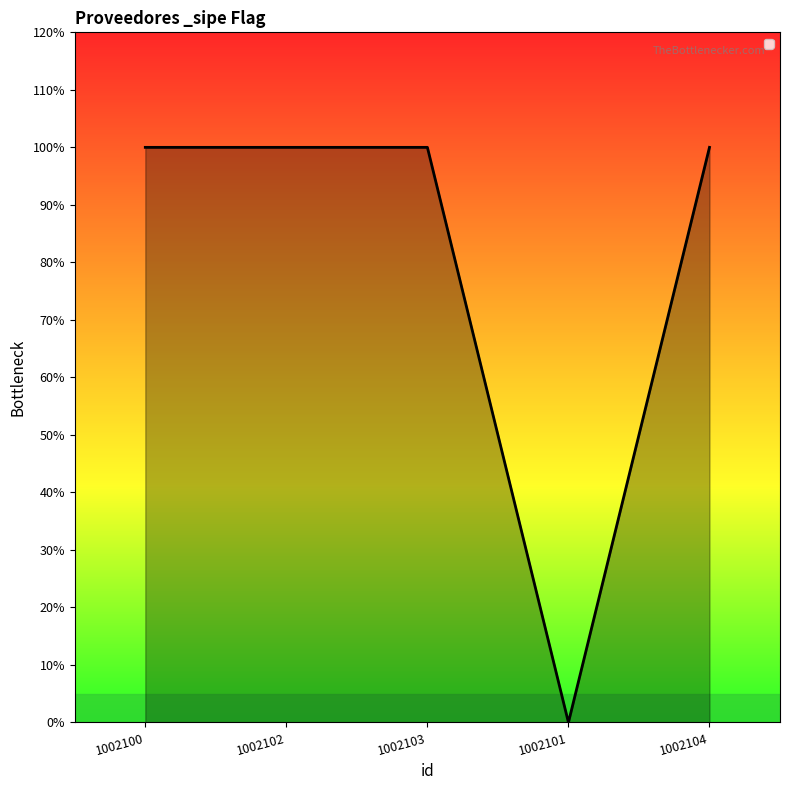

What is the sum of the values at 1002104 and 1002102?

2